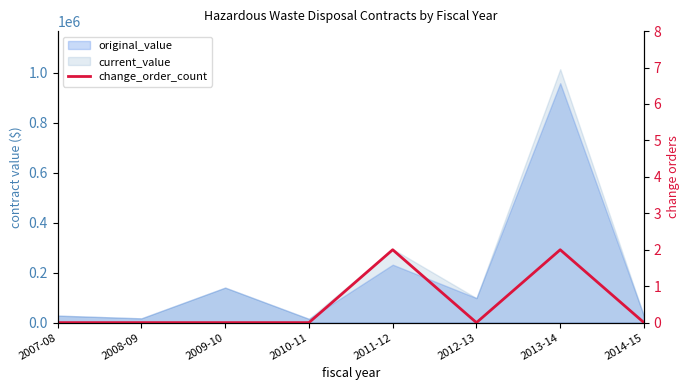

What is the label of the 5th point from the left?

2011-12